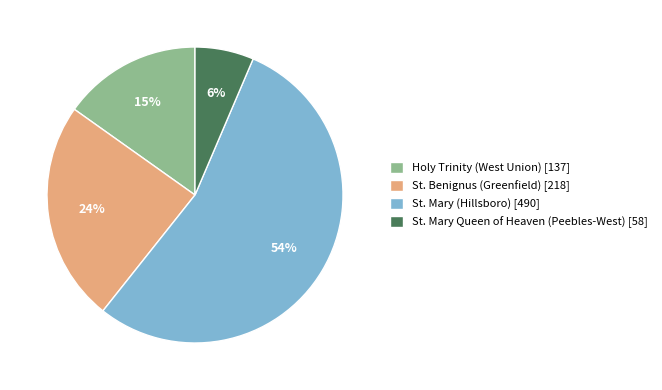

How many segments does this pie chart have?

4